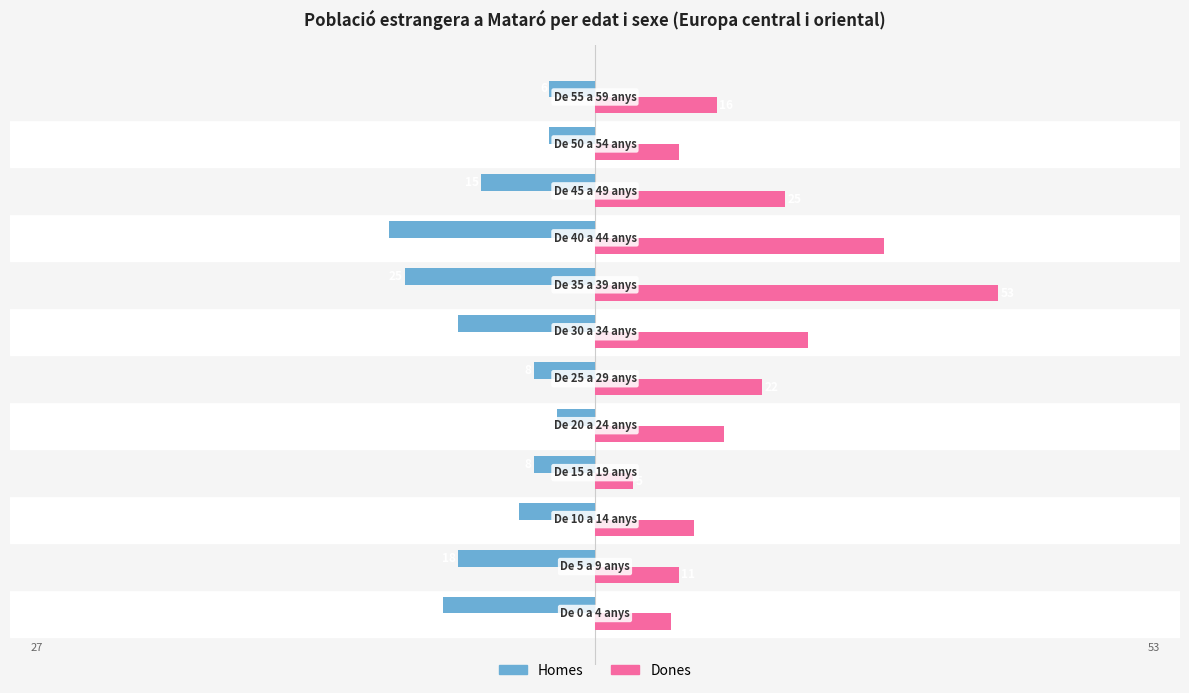

What is the average value of the Homes series?

-14